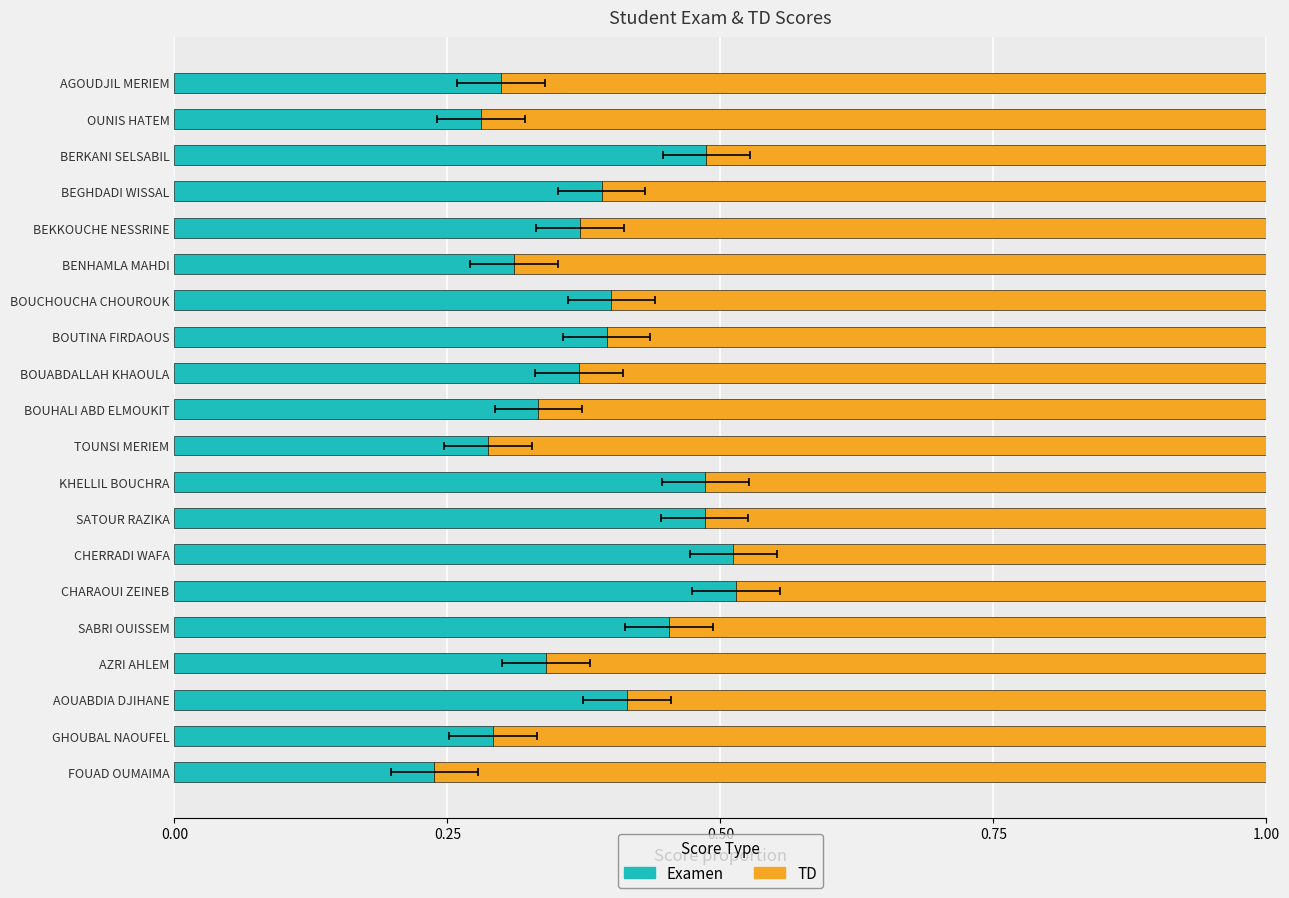

What value does the Examen series have at FOUAD OUMAIMA?

0.2